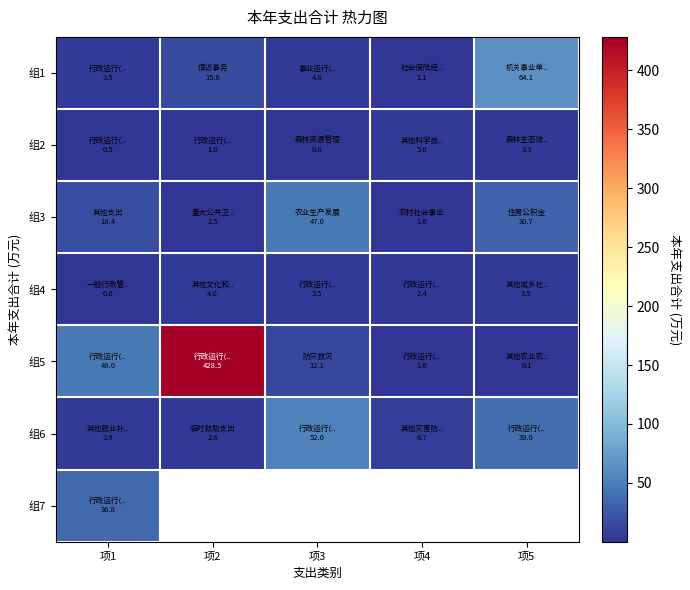

Which series has the widest spread of values?

组5